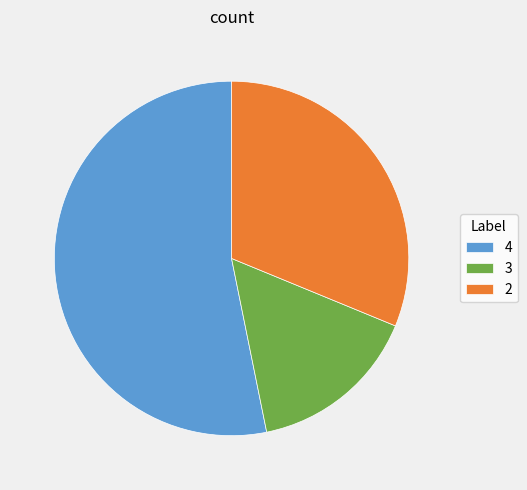

The 4 slice represents 53% of the pie. True or false?

True